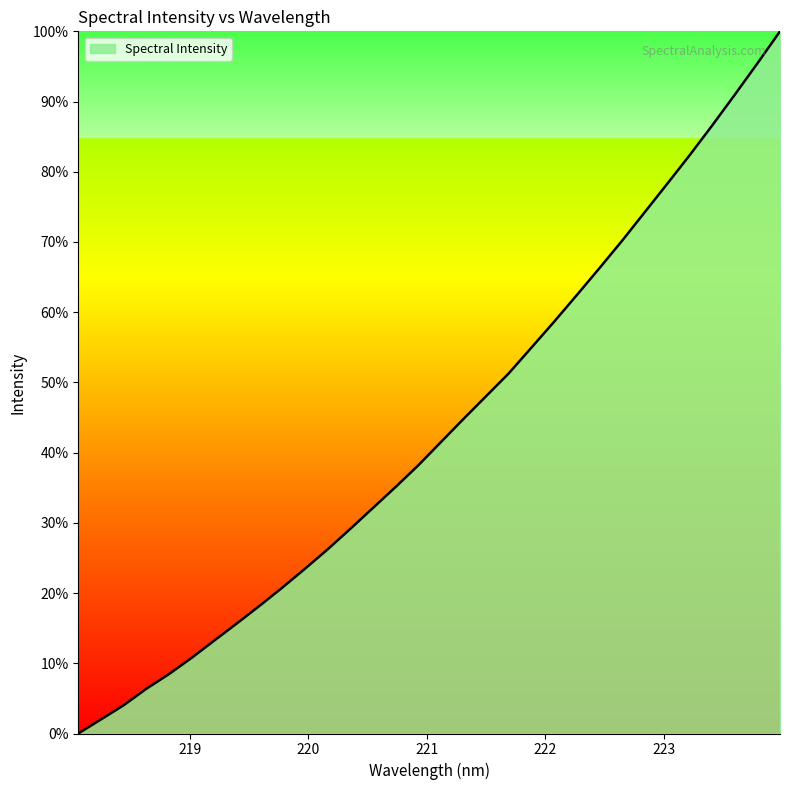

What is the greatest value displayed?

100.0